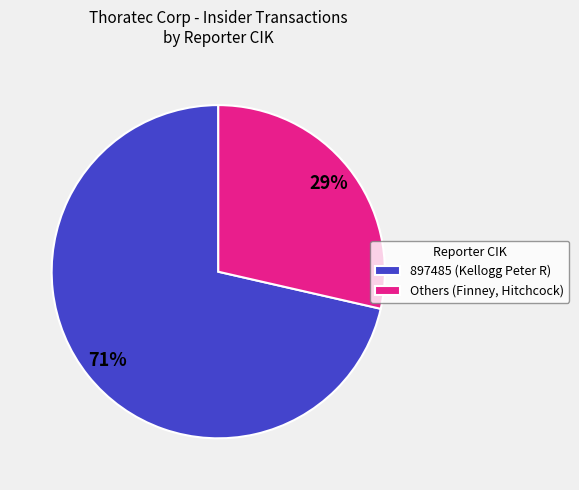

Approximately how many times larger is the value at Others (Finney, Hitchcock) compared to 897485 (Kellogg Peter R)?

0.4